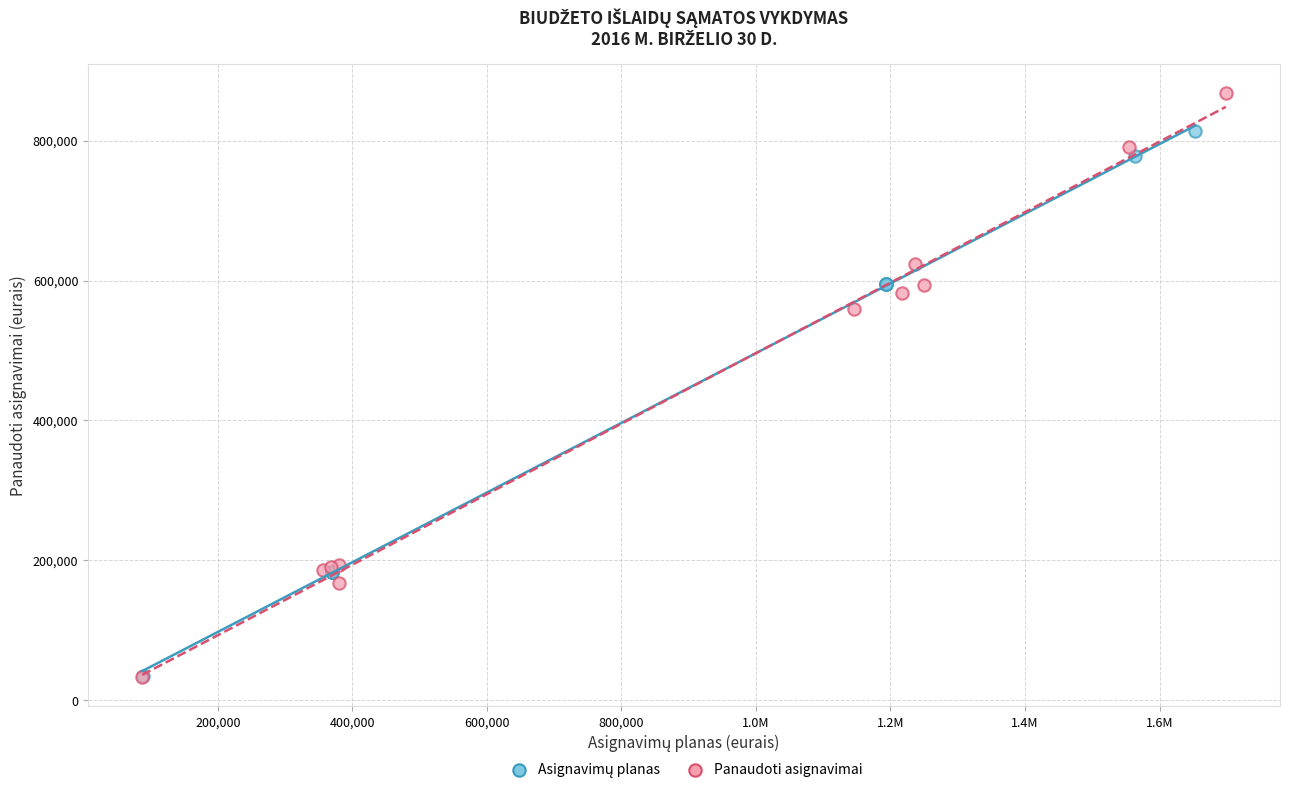

Which series reaches the maximum Y coordinate?

Panaudoti asignavimai